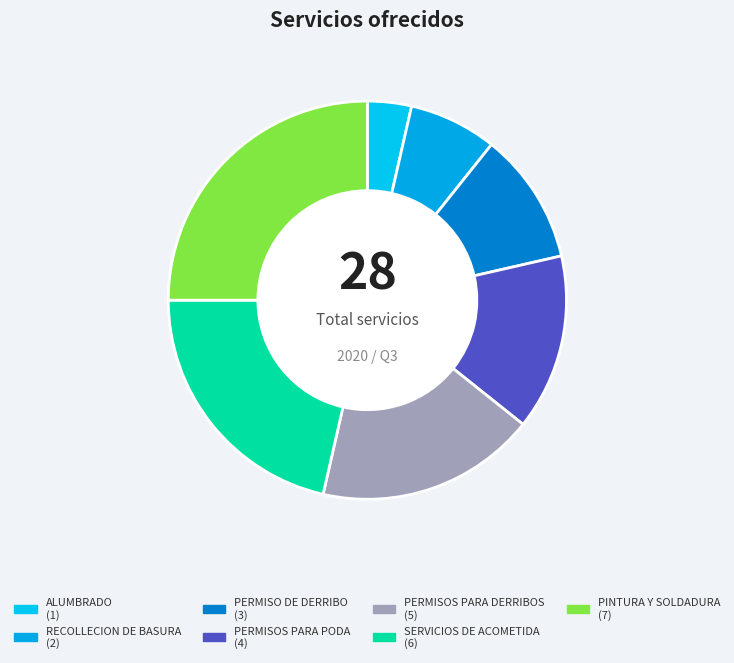

The SERVICIOS DE ACOMETIDA slice represents 21% of the pie. True or false?

True